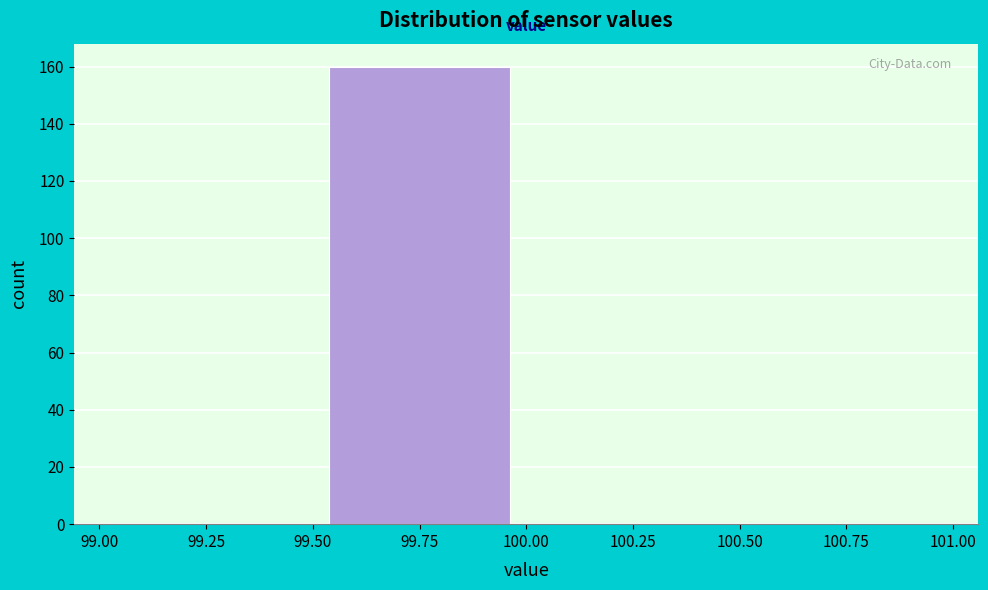

Reading left to right, transcribe this chart: for each bar, give the range it covers on the x-axis and its height. The values are not printed on the chart, so give them approximately, as read against the axis.

99.00 to 99.50: 0
99.50 to 100.00: 160
100.00 to 100.50: 0
100.50 to 101.00: 0